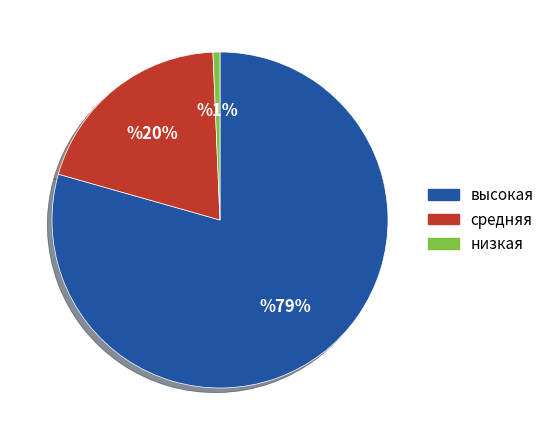

To the nearest percent, what is the average slice percentage?

33%